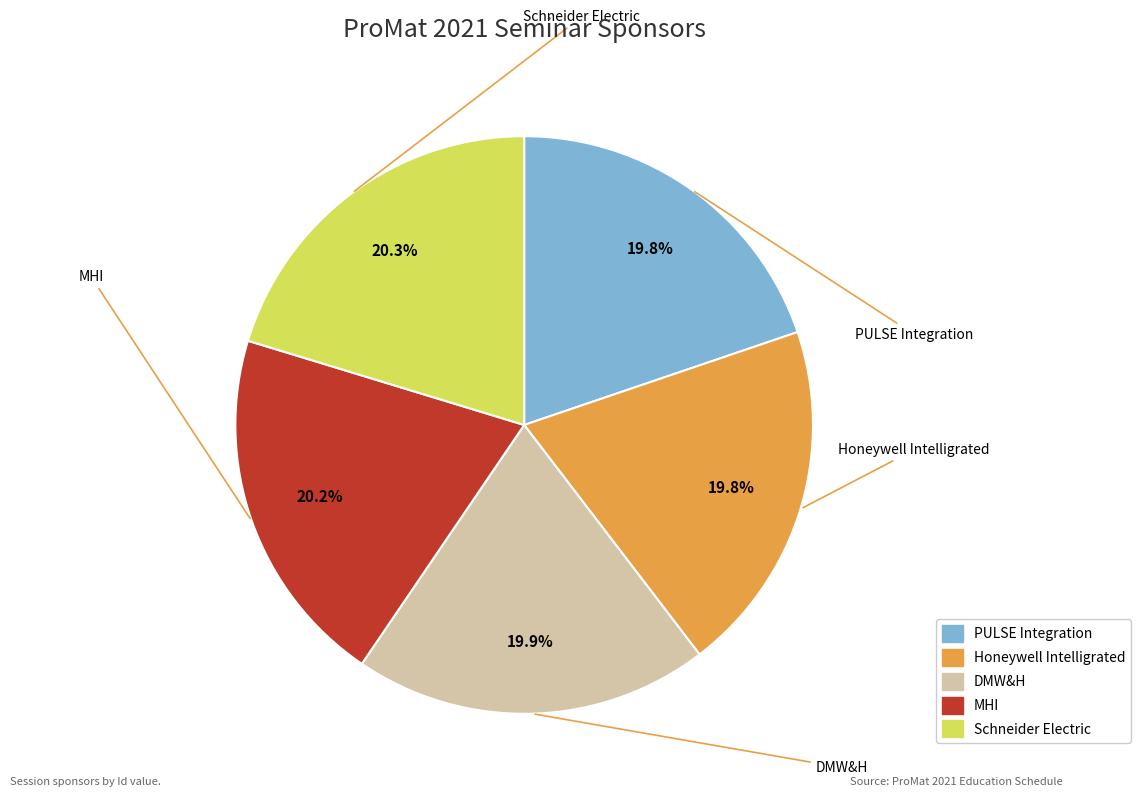

Combined, what portion of the pie is Honeywell Intelligrated and MHI?

40.0%